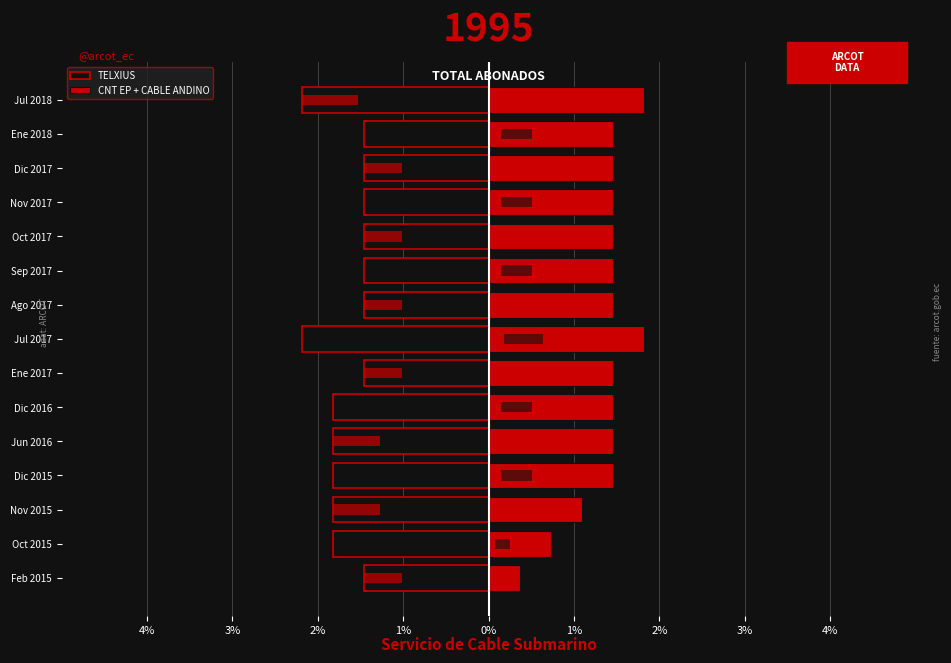

What is the difference between the highest and lowest values at Oct 2017?

2.9